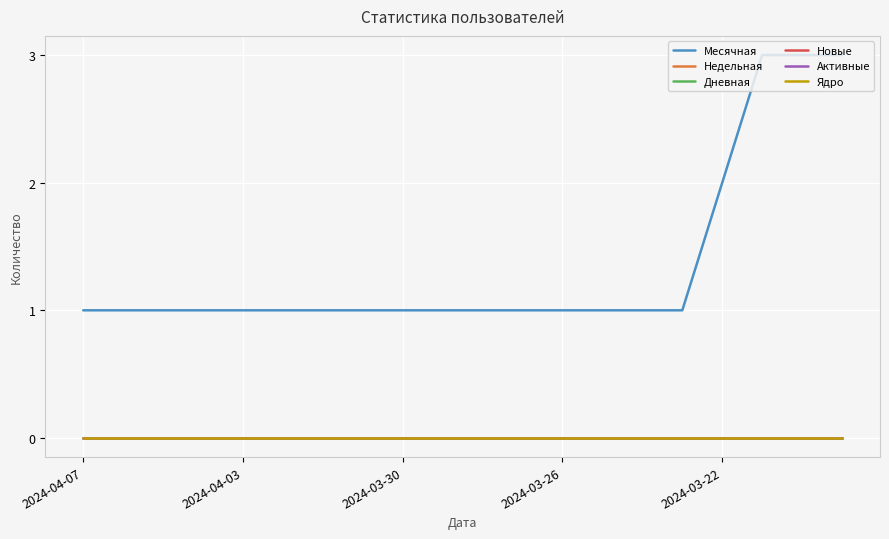

Does the chart have visible grid lines?

Yes